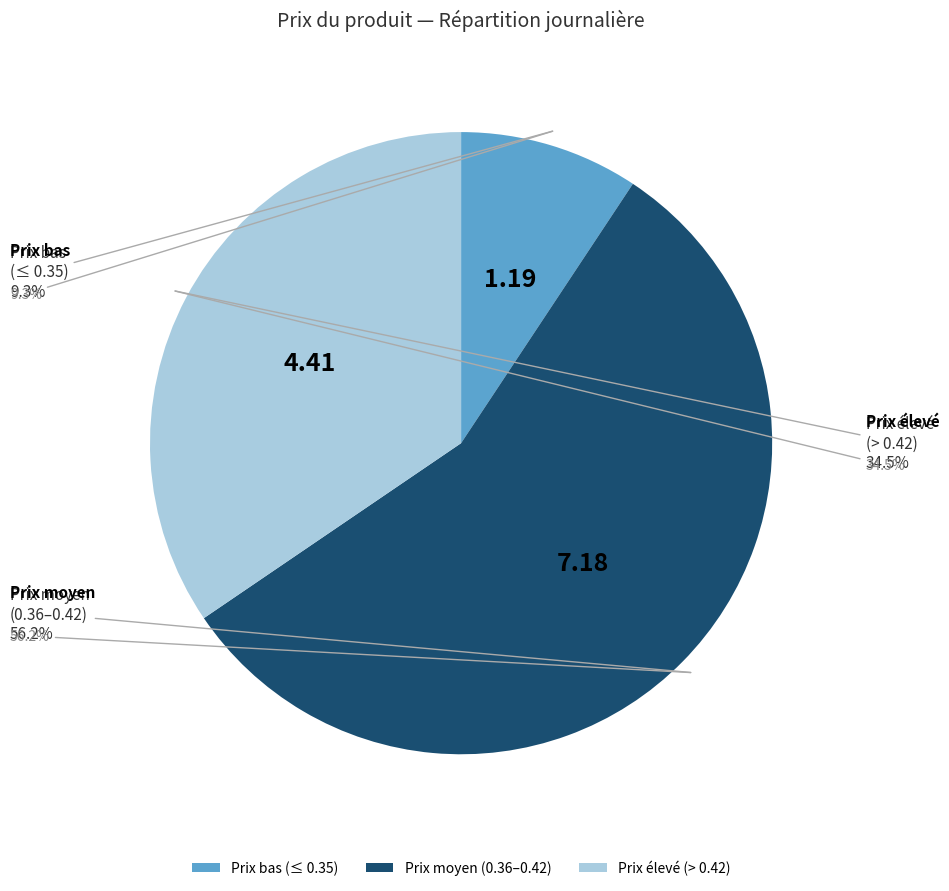

Does 2025-07-15 account for over 50% of the chart?

No